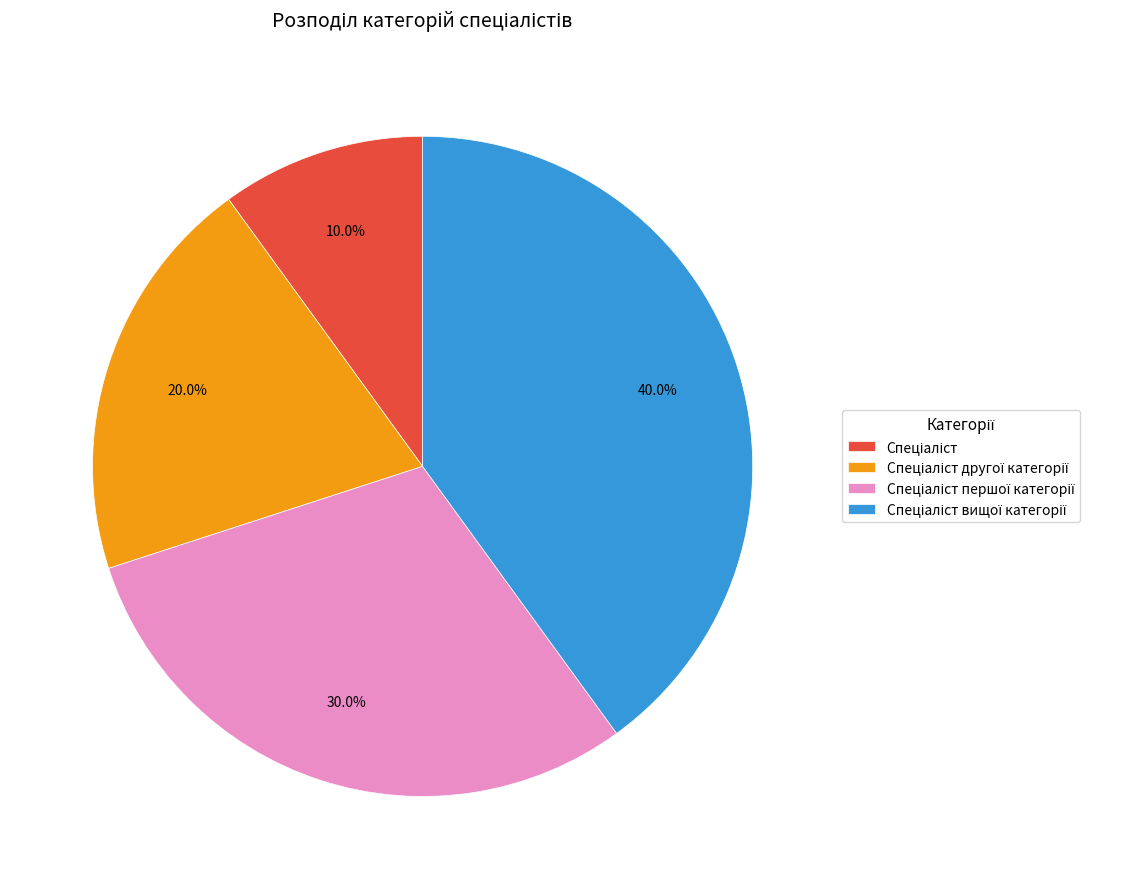

Is there a majority slice in this chart?

No